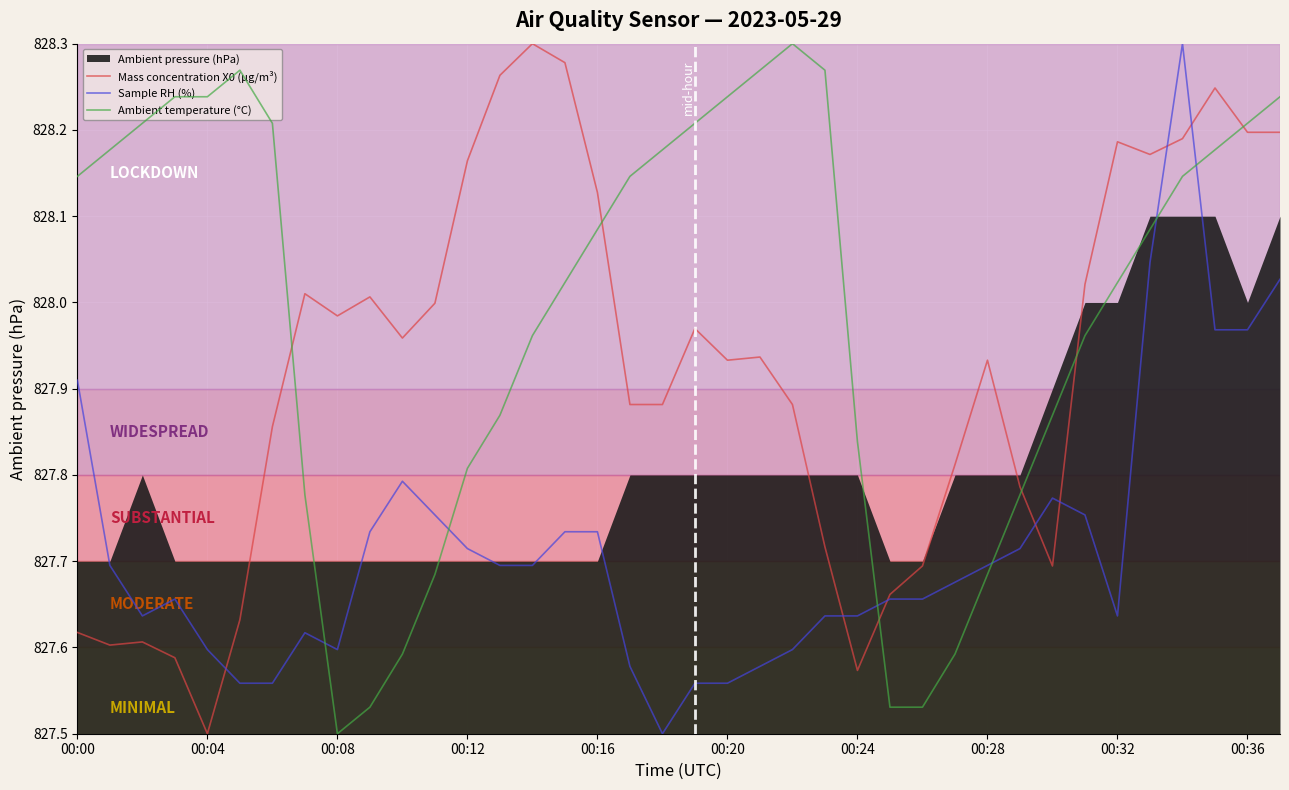

True or false: Ambient temperature (°C) and Sample RH (%) cross at least once.

True